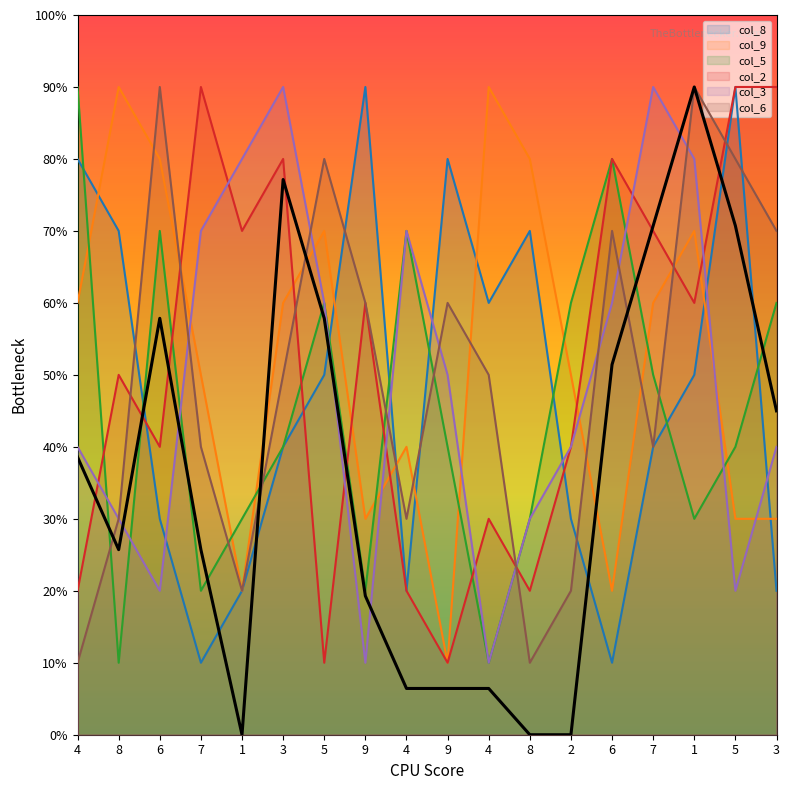

How many interior local valleys does the col_2 series have?

6